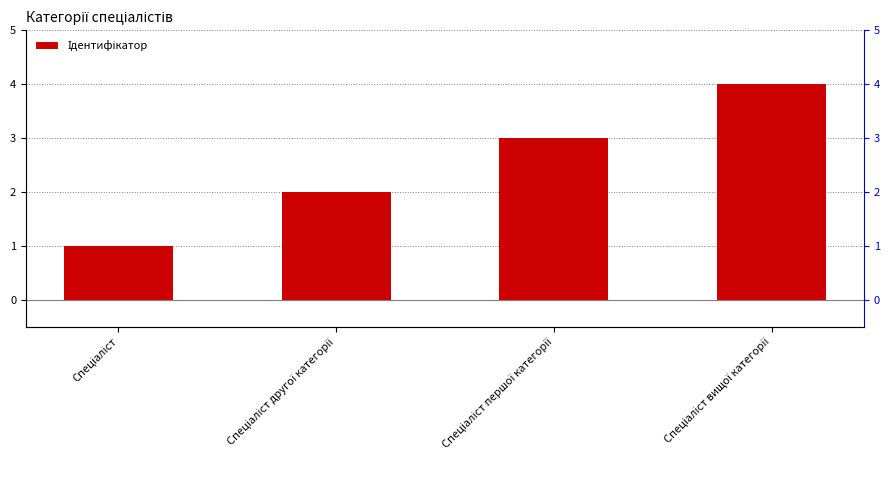

At which category does the chart reach its minimum across all series?

Спеціаліст